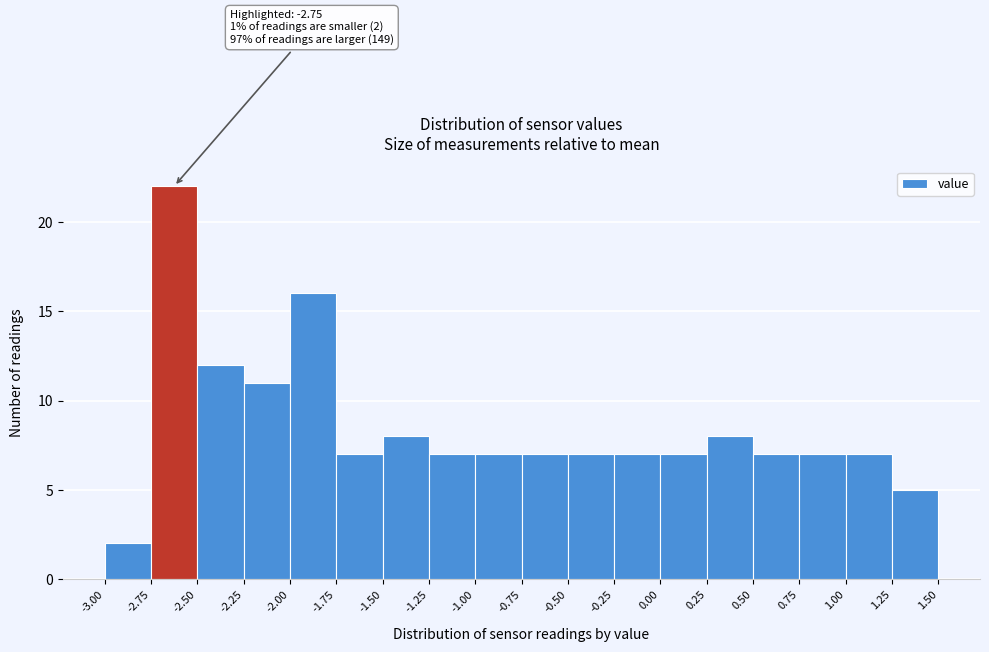

Over which range of the x-axis is the bar tallest?

-2.75 to -2.50